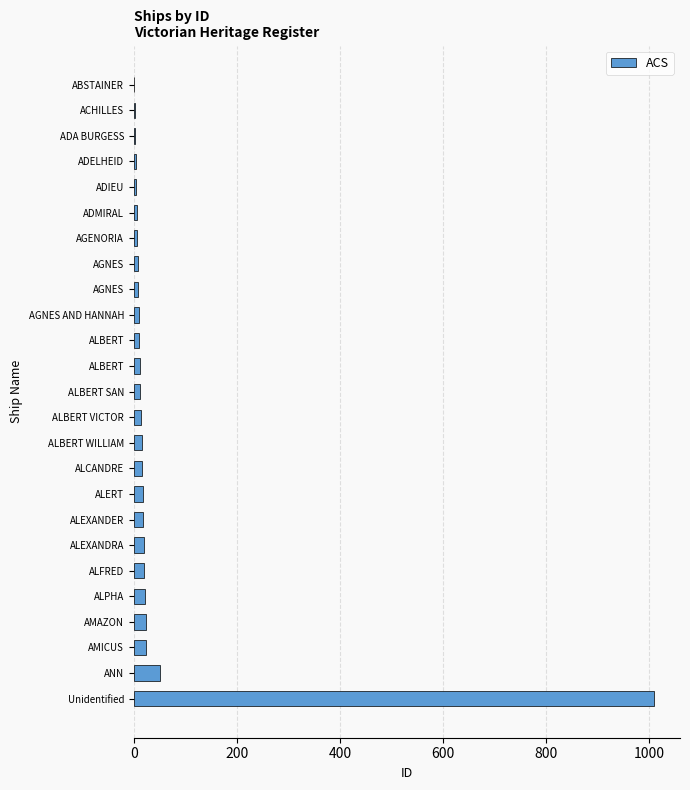

How many categories are shown in the chart?

25